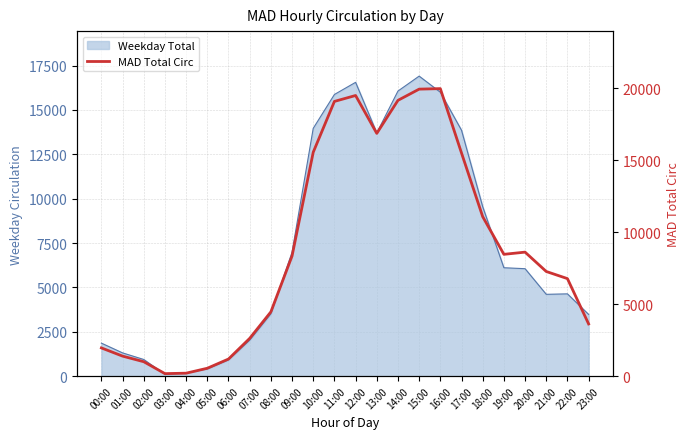

How many interior local peaks (higher than both neighbors) does the data have?

3